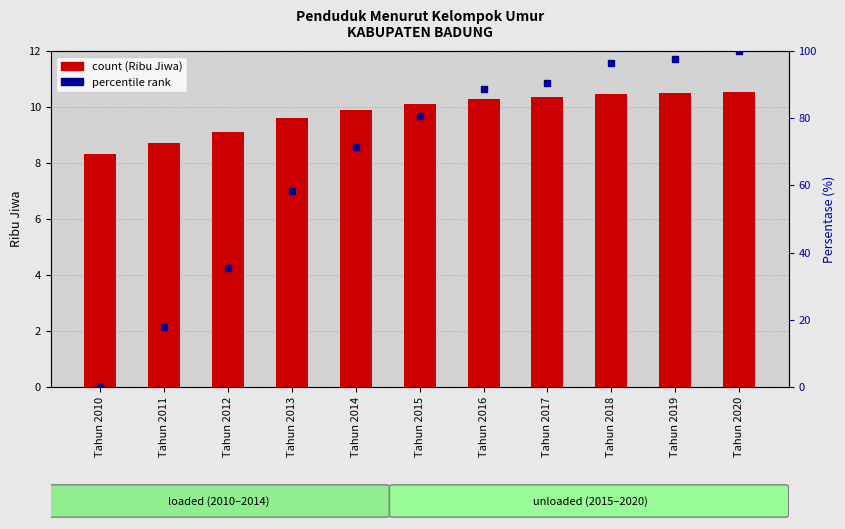

At how many categories does at least one series exceed 12?

10